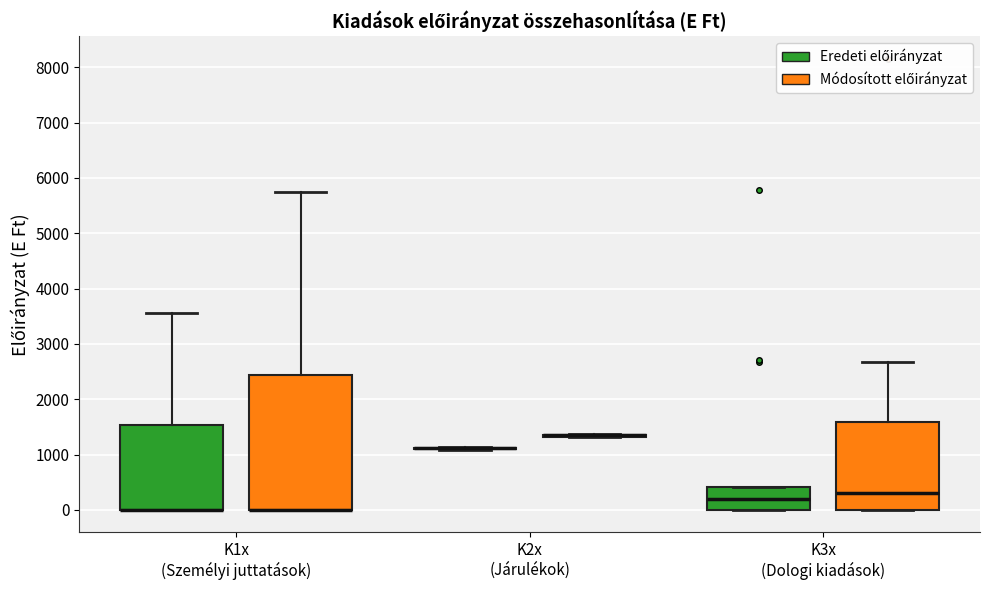

Where does the upper whisker of the box for K1x (Személyi juttatások) (Eredeti előirányzat) end on the y-axis? The values are not printed on the chart, so give them approximately, as read against the axis.

3600